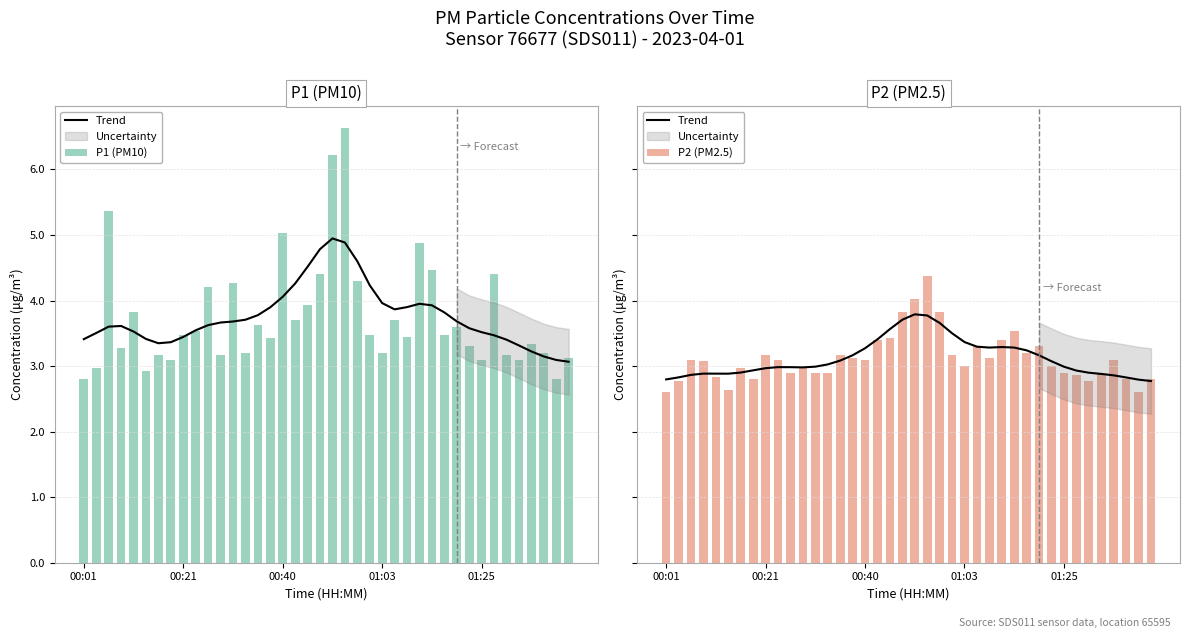

Which series has the largest range (max minus min)?

P1 (PM10)